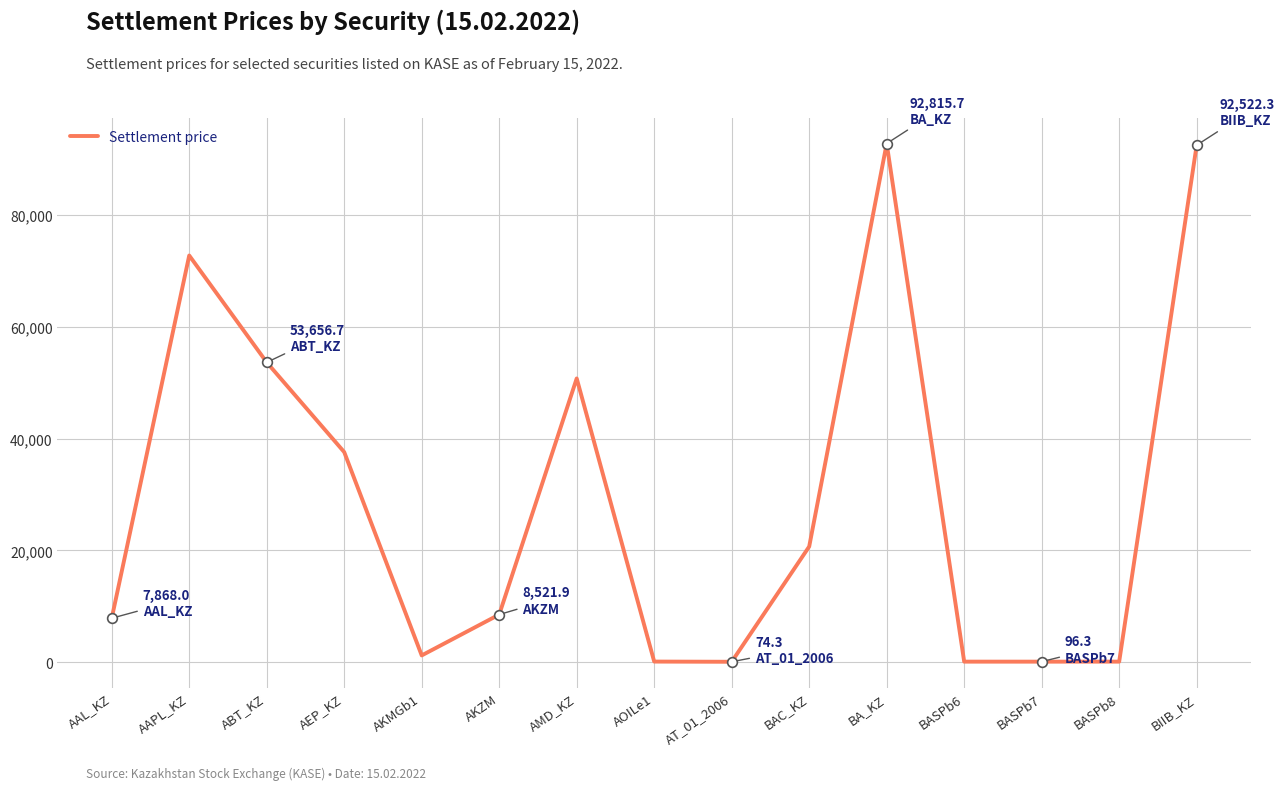

At which label is the value closest to 46444?

AMD_KZ